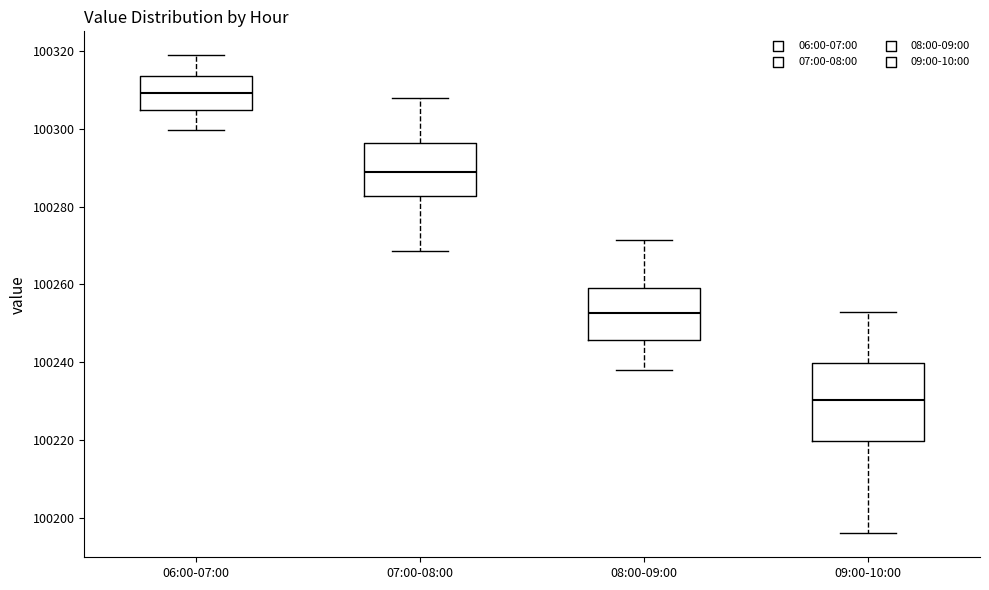

Where does the upper whisker of the box for 08:00-09:00 end on the y-axis? The values are not printed on the chart, so give them approximately, as read against the axis.

100272